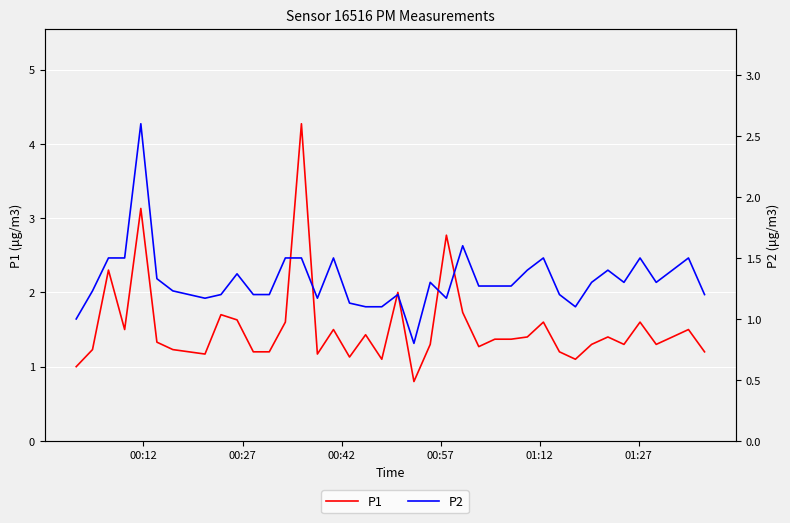

What is the difference between the second highest and minimum values in the P2 series?

0.8